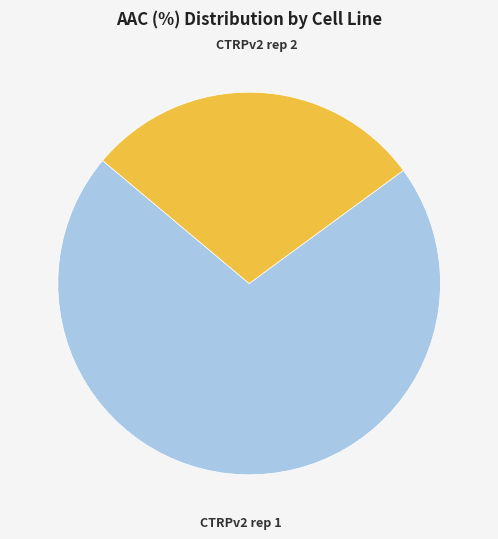

Is there any slice that represents more than half of the pie?

Yes